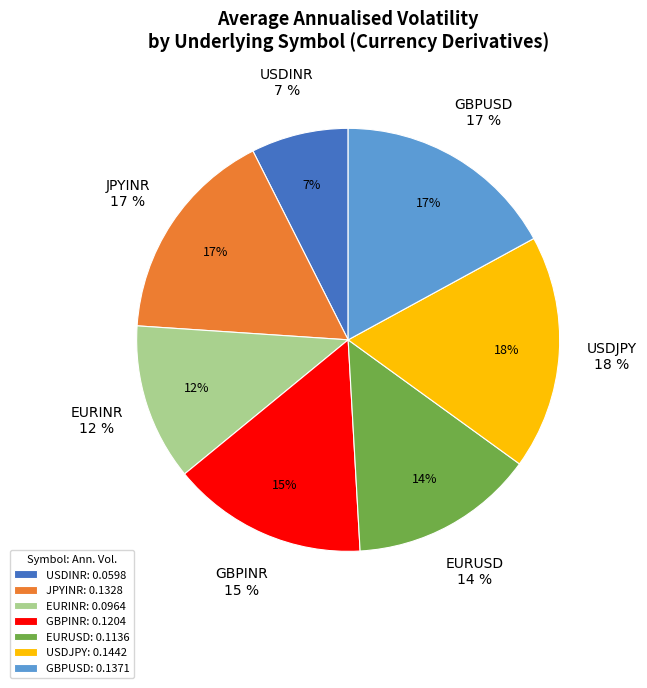

To the nearest percent, what portion does JPYINR represent?

17%